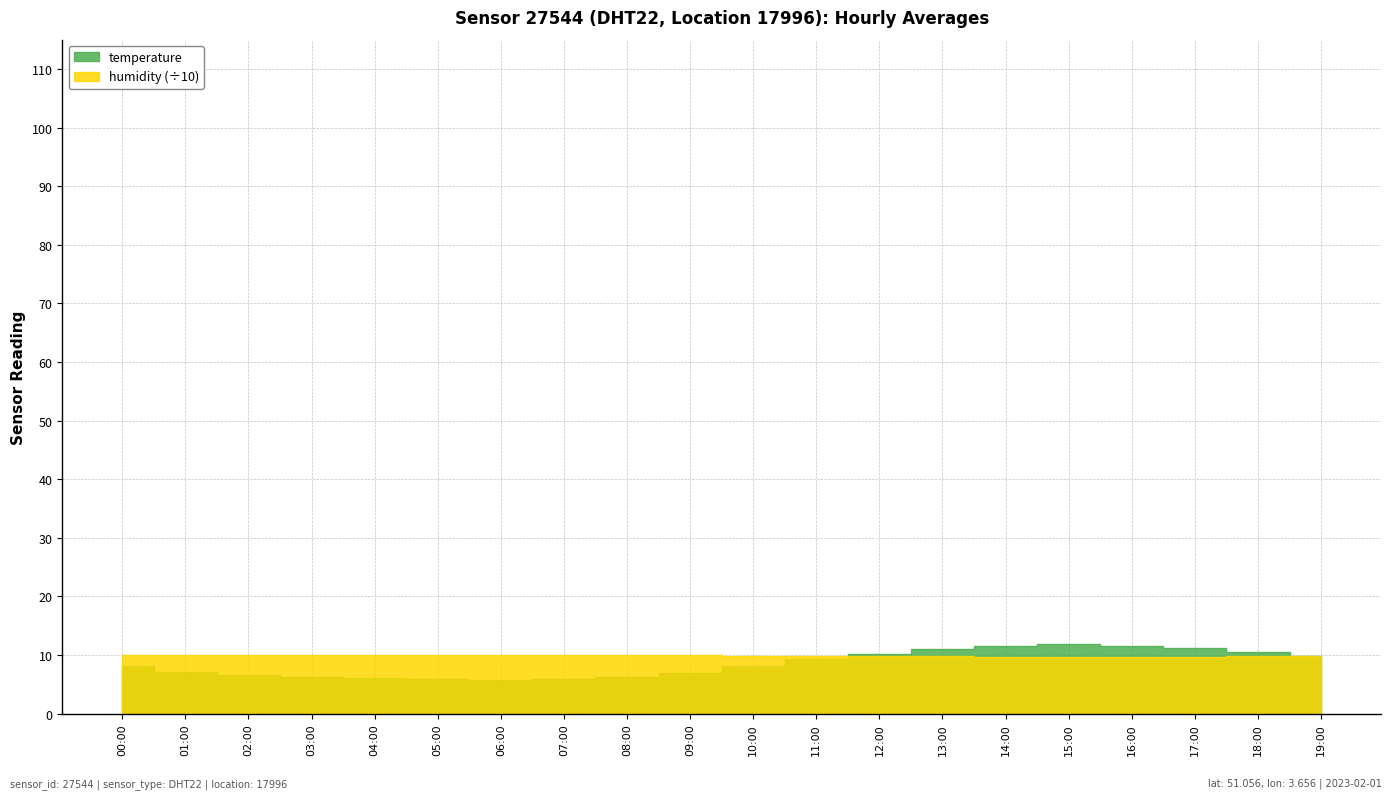

What position from the right is 19:00?

1